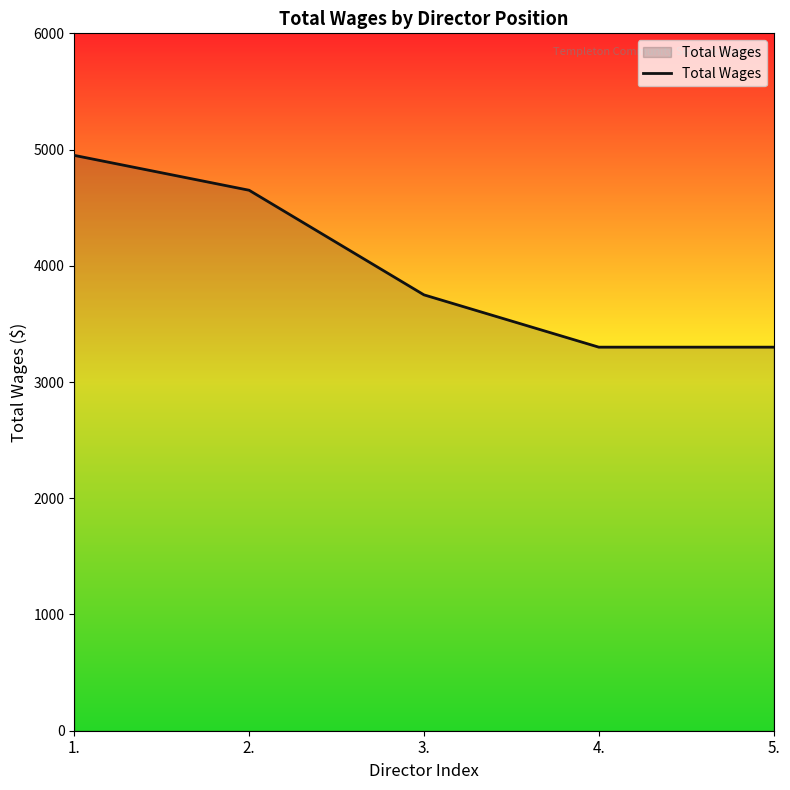

What is the sum of all values?

19950